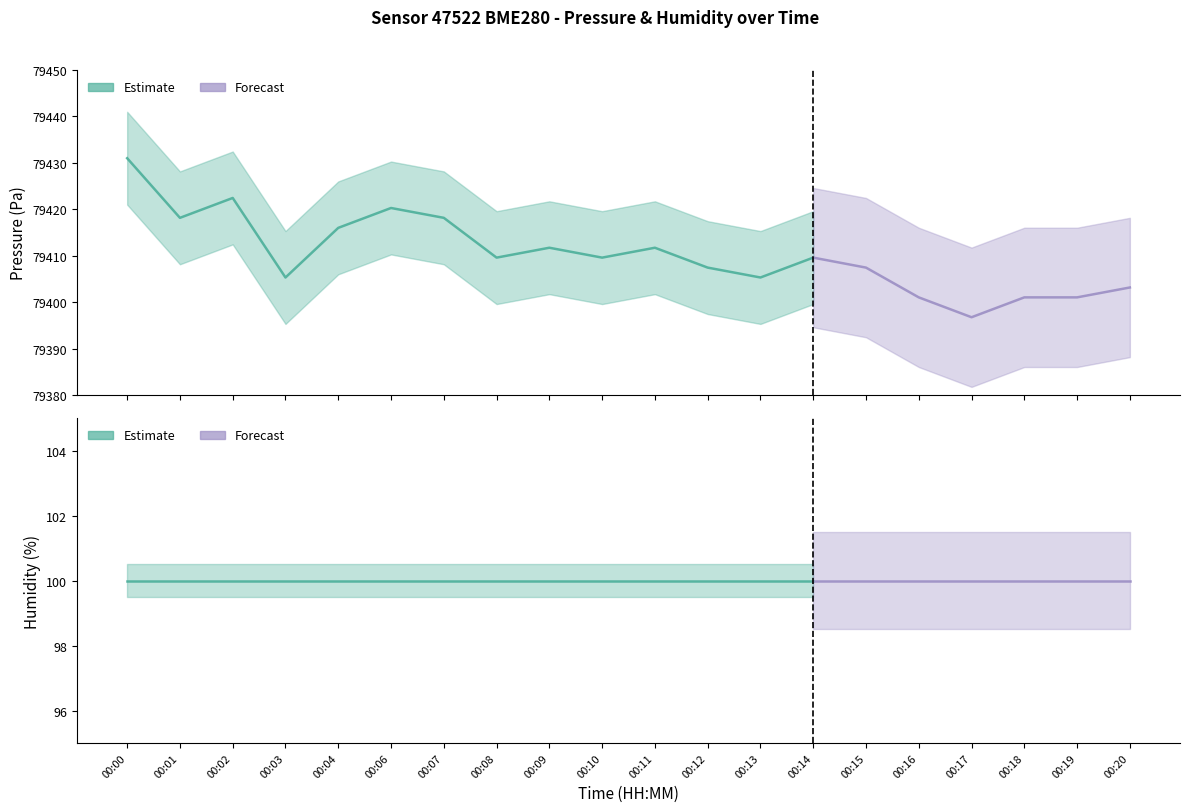

At which category does the chart reach its minimum across all series?

00:00